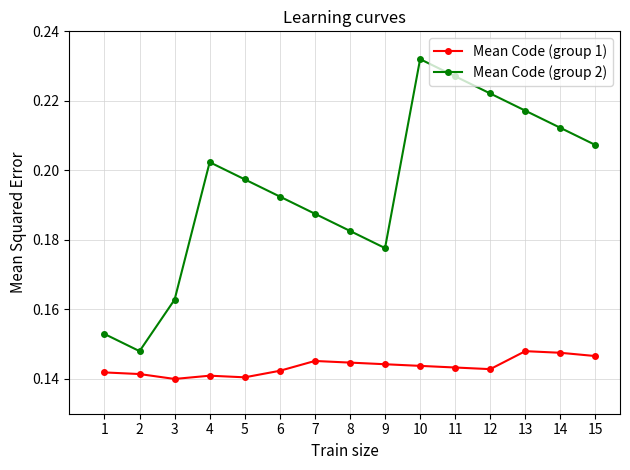

How many interior local peaks does the Mean Code (group 2) series have?

2